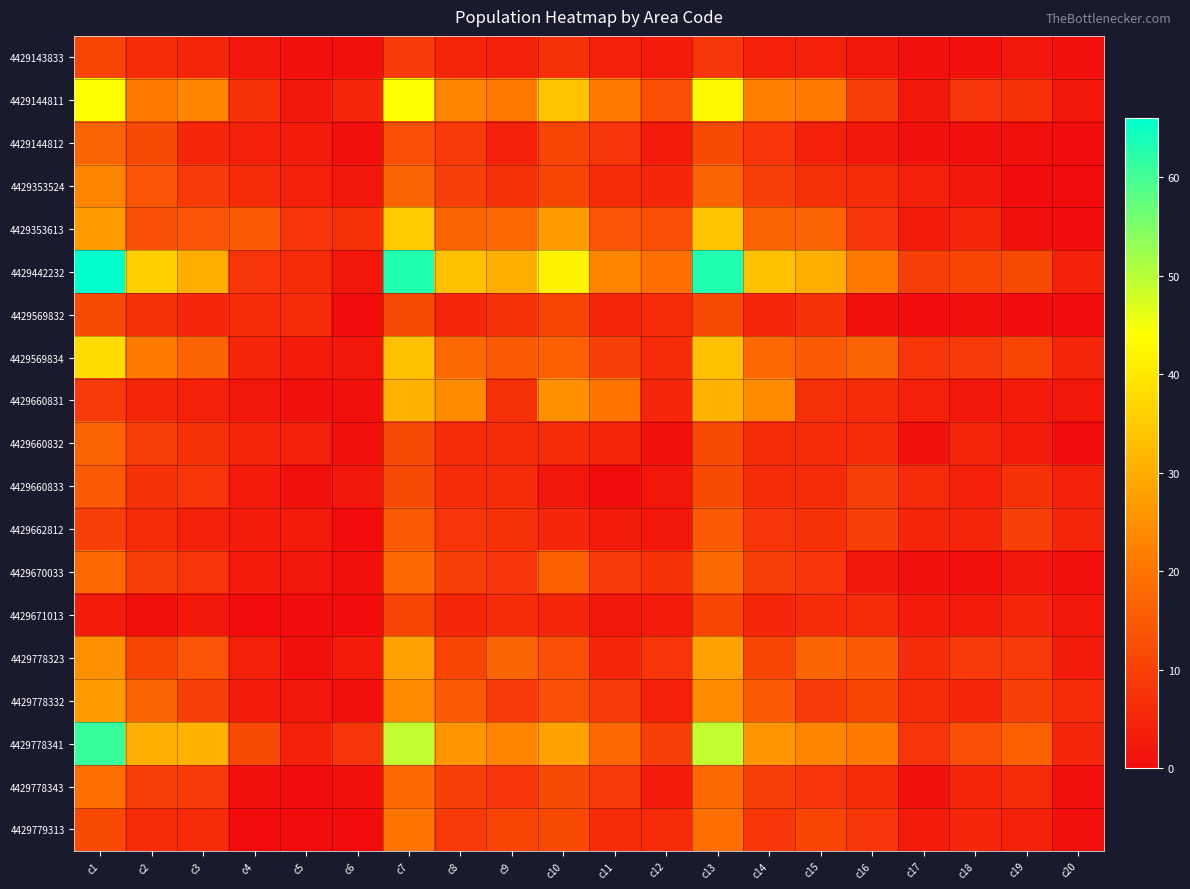

Which series changed the most between c14 and c17?

4429442232